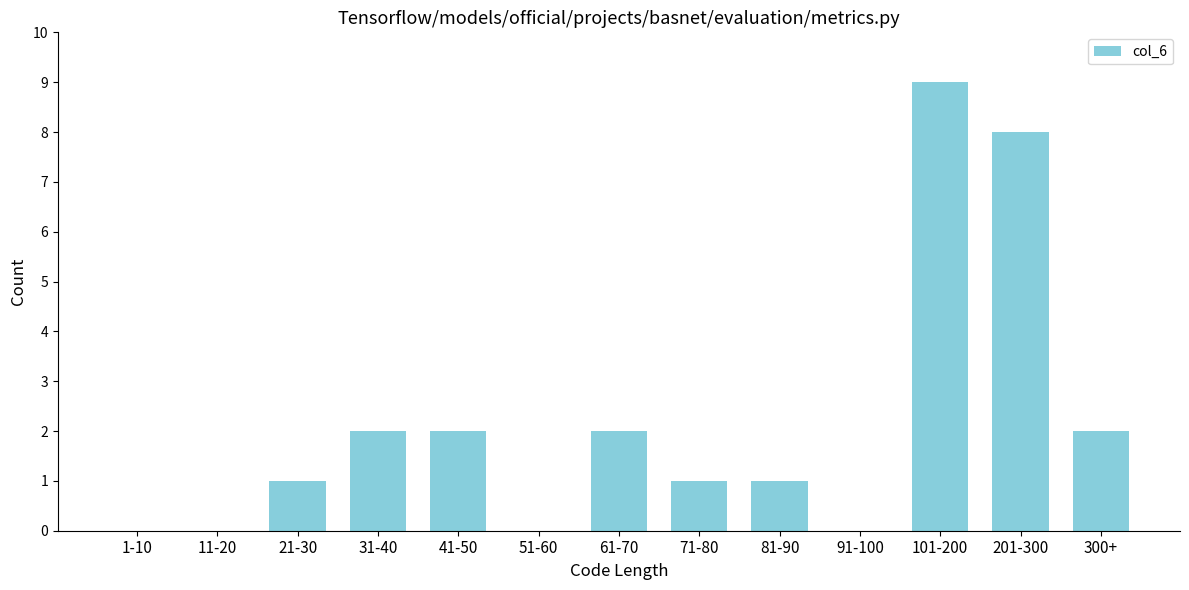

Reading left to right, list all the values displayed in this chart.

1-10=0	11-20=0	21-30=1	31-40=2	41-50=2	51-60=0	61-70=2	71-80=1	81-90=1	91-100=0	101-200=9	201-300=8	300+=2